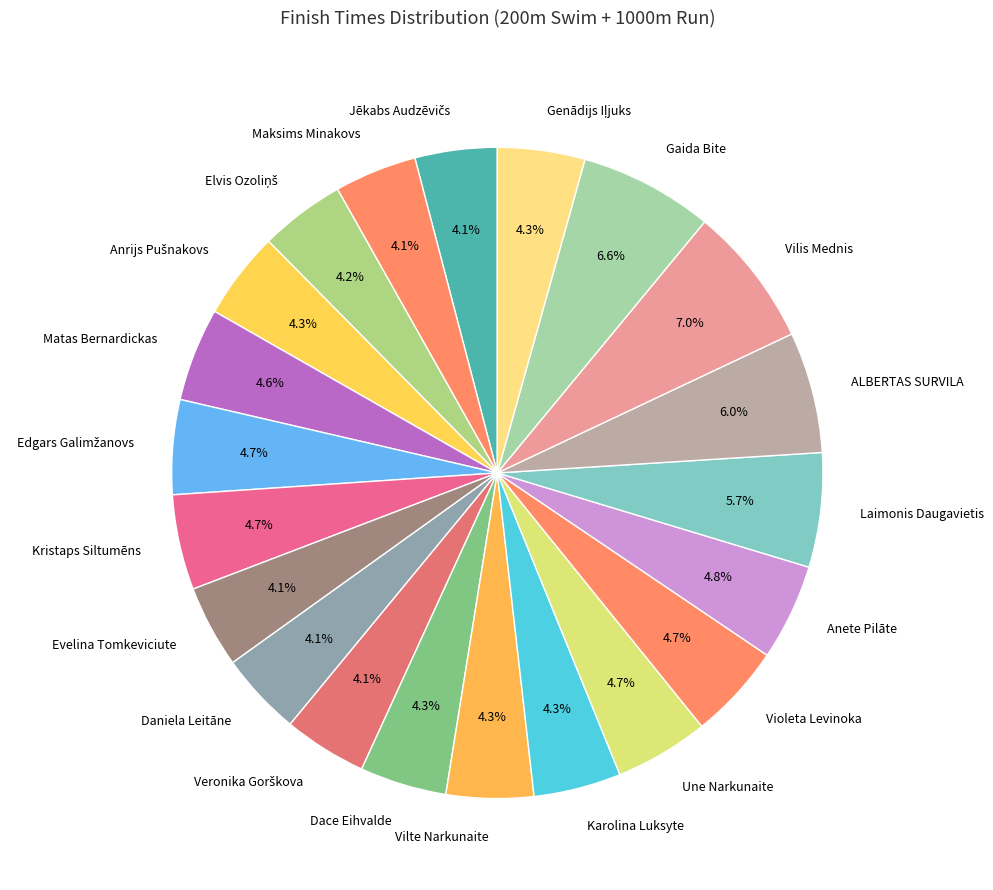

Does Daniela Leitāne represent more than half of the total?

No